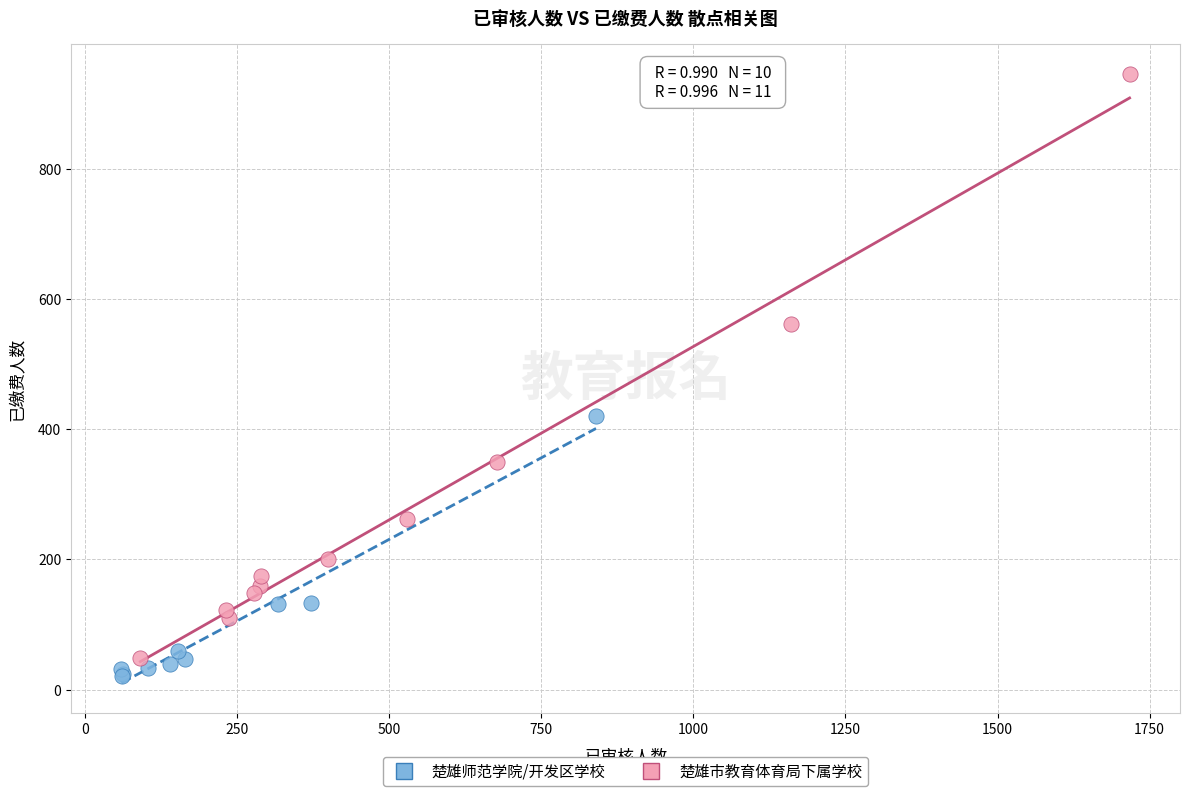

What are all the series names shown in the legend?

楚雄师范学院/开发区学校, 楚雄市教育体育局下属学校